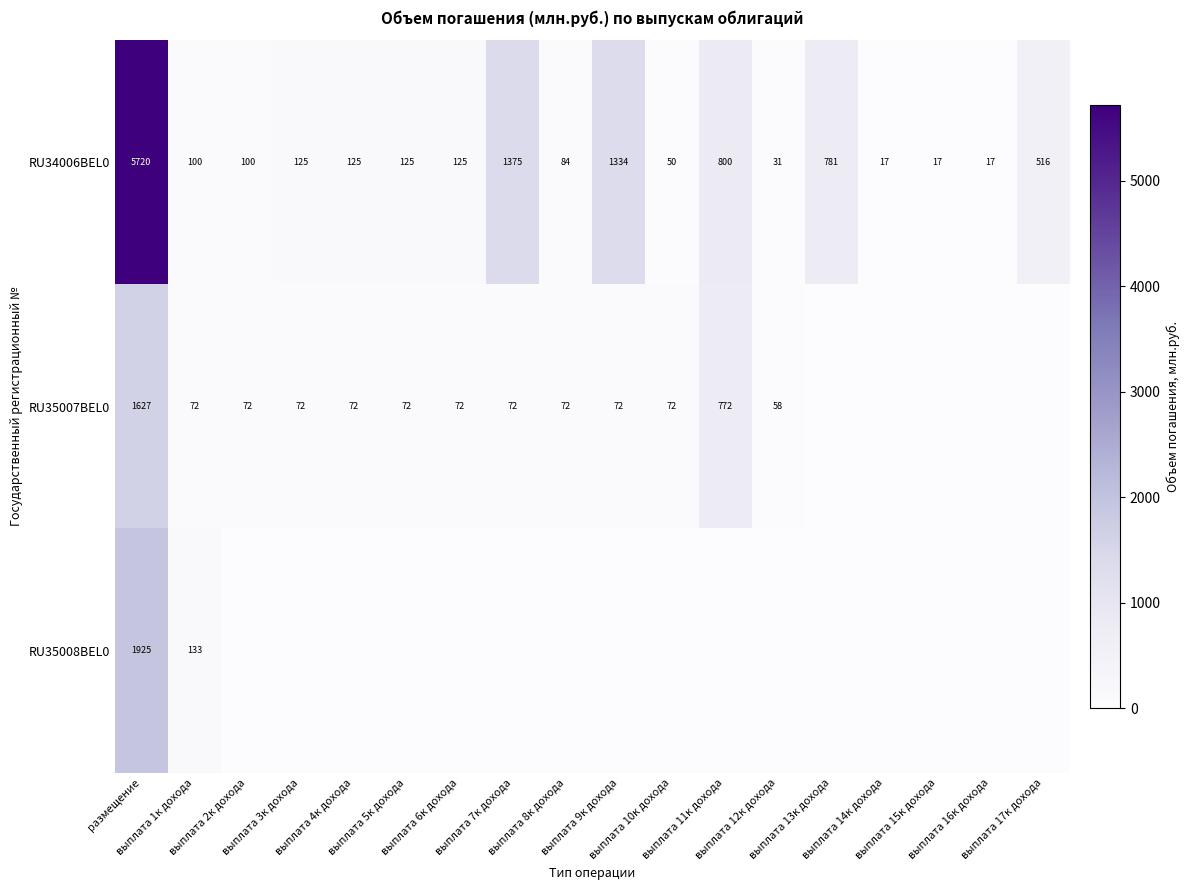

What is the difference between the maximum and second lowest values in the RU34006BEL0 series?

5703